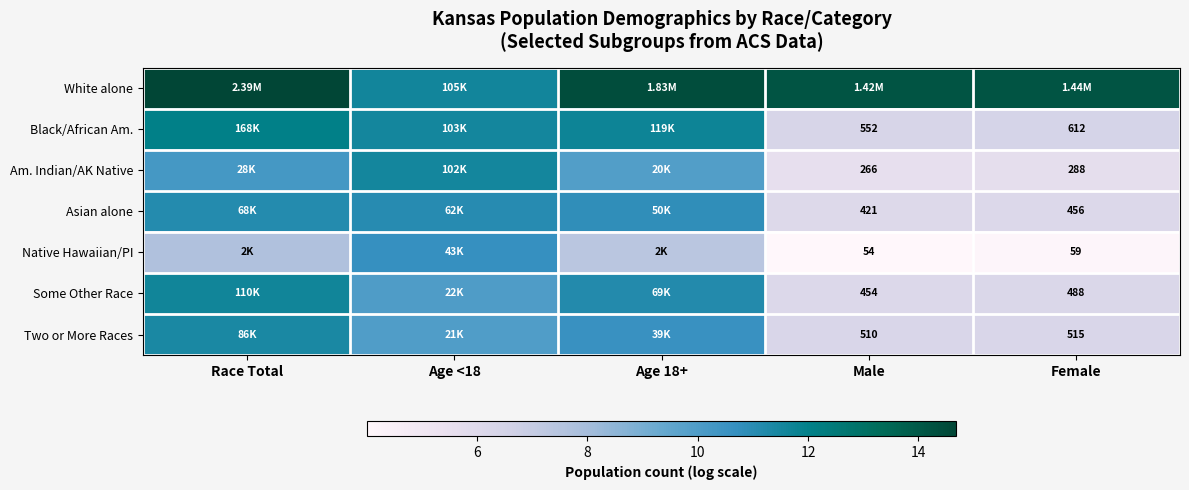

Count the number of categories in the chart.

5